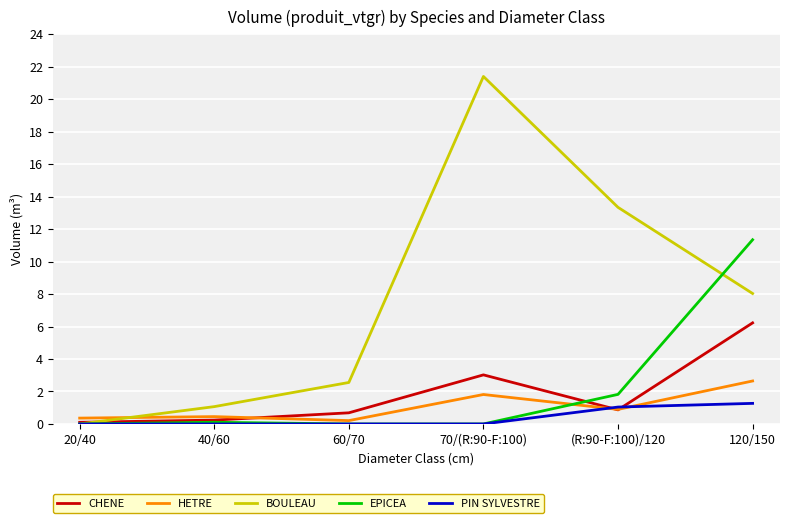

What is the difference between the second highest and second lowest values in the PIN SYLVESTRE series?

1.0